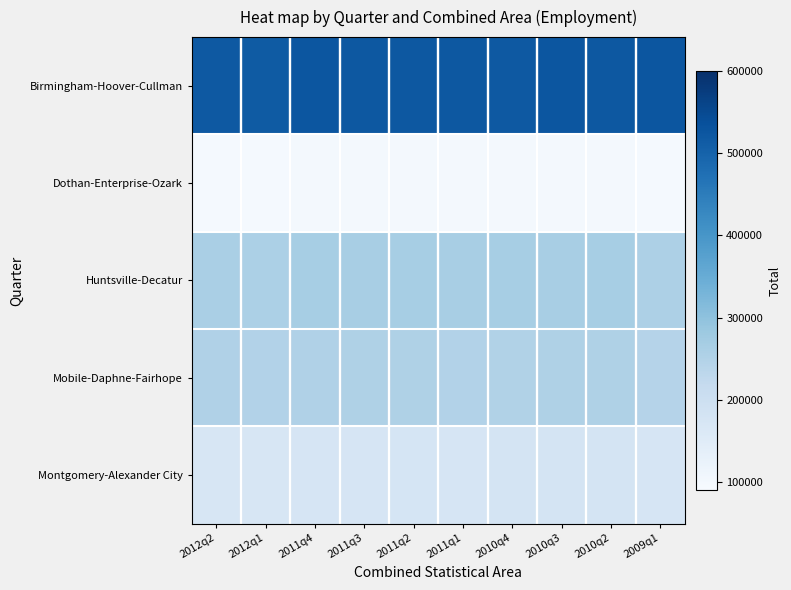

What is the spread (max minus min) of values at 2011q4?

425121.3